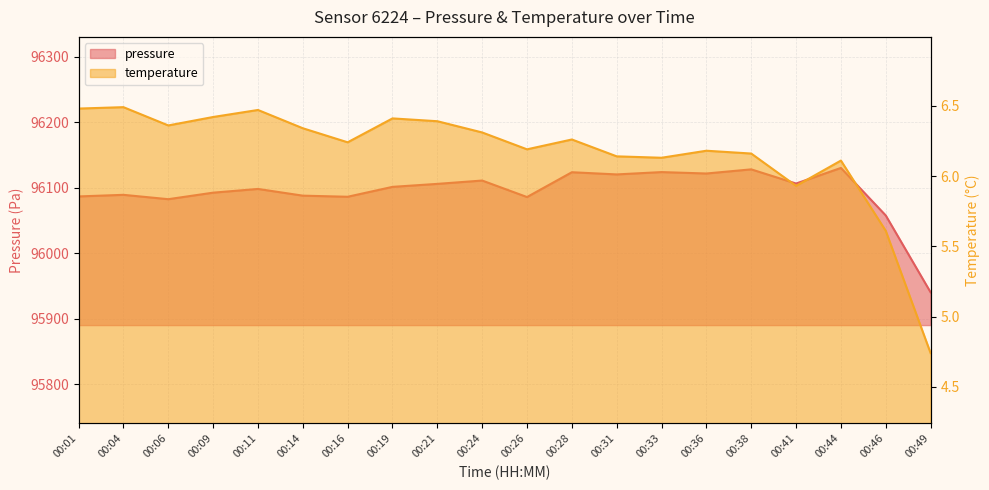

Count the number of categories in the chart.

20